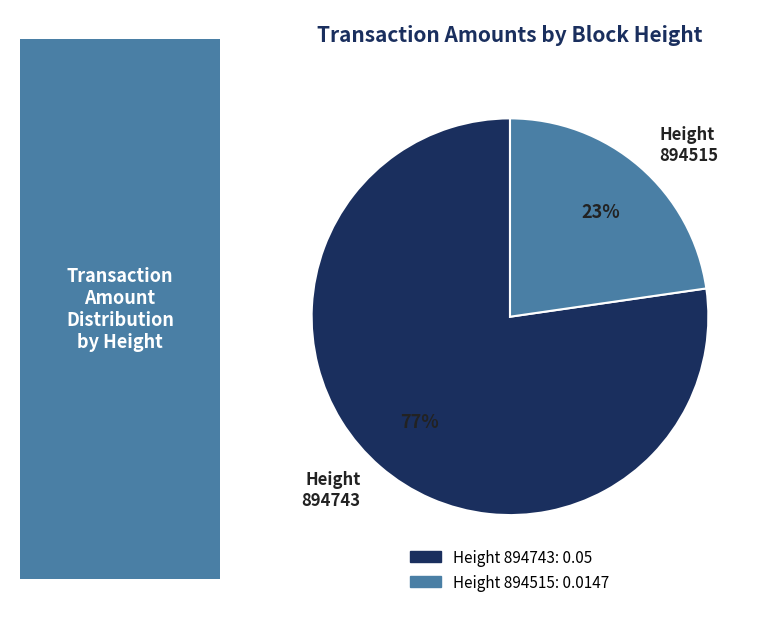

Combined, do Height 894743 and Height 894515 account for over 50%?

Yes